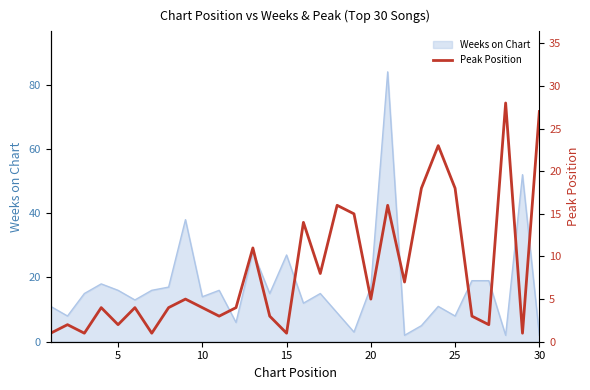

The Weeks on Chart series shows 27 at 20. True or false?

False